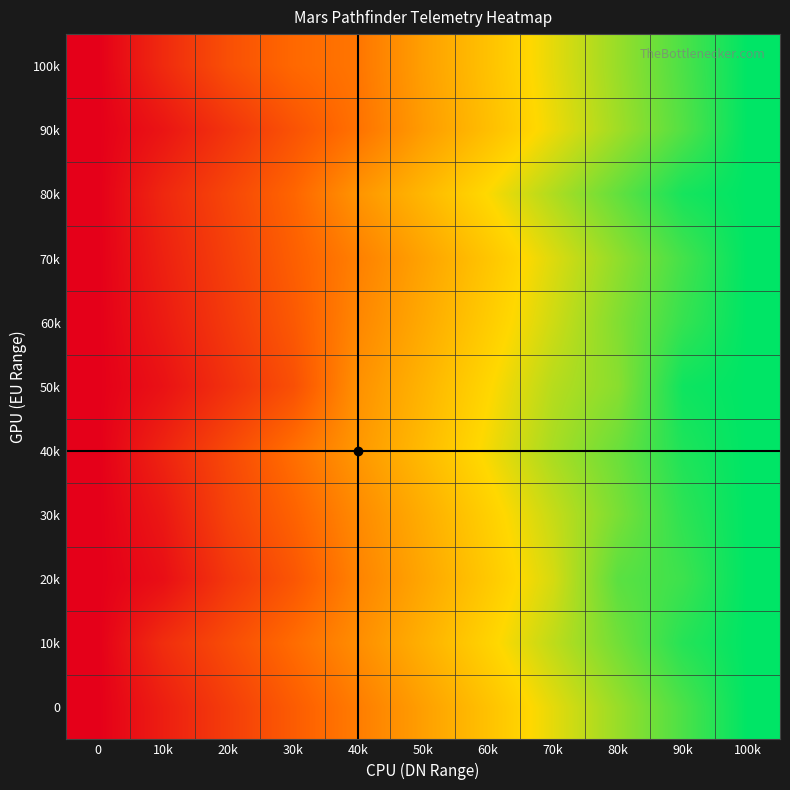

Which label corresponds to the largest value in the chart?

100k